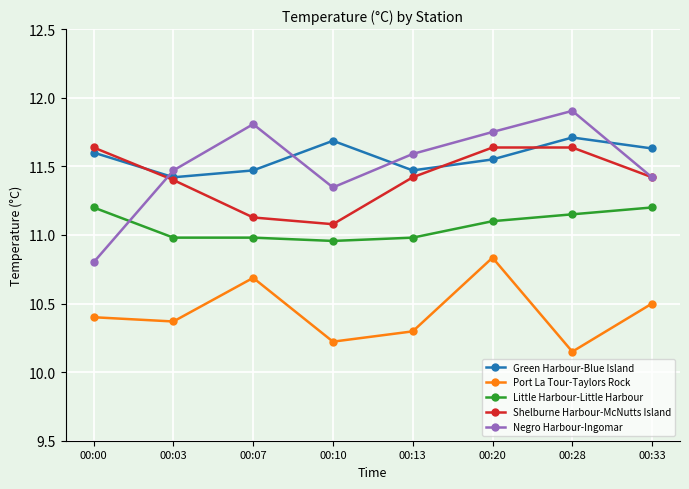

Rank the series by their maximum value, from lowest to highest.

Port La Tour-Taylors Rock, Little Harbour-Little Harbour, Shelburne Harbour-McNutts Island, Green Harbour-Blue Island, Negro Harbour-Ingomar